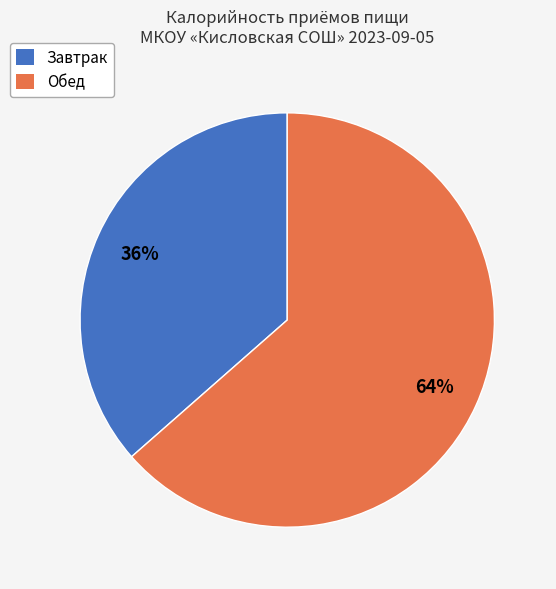

To the nearest percent, what is the average slice percentage?

50%